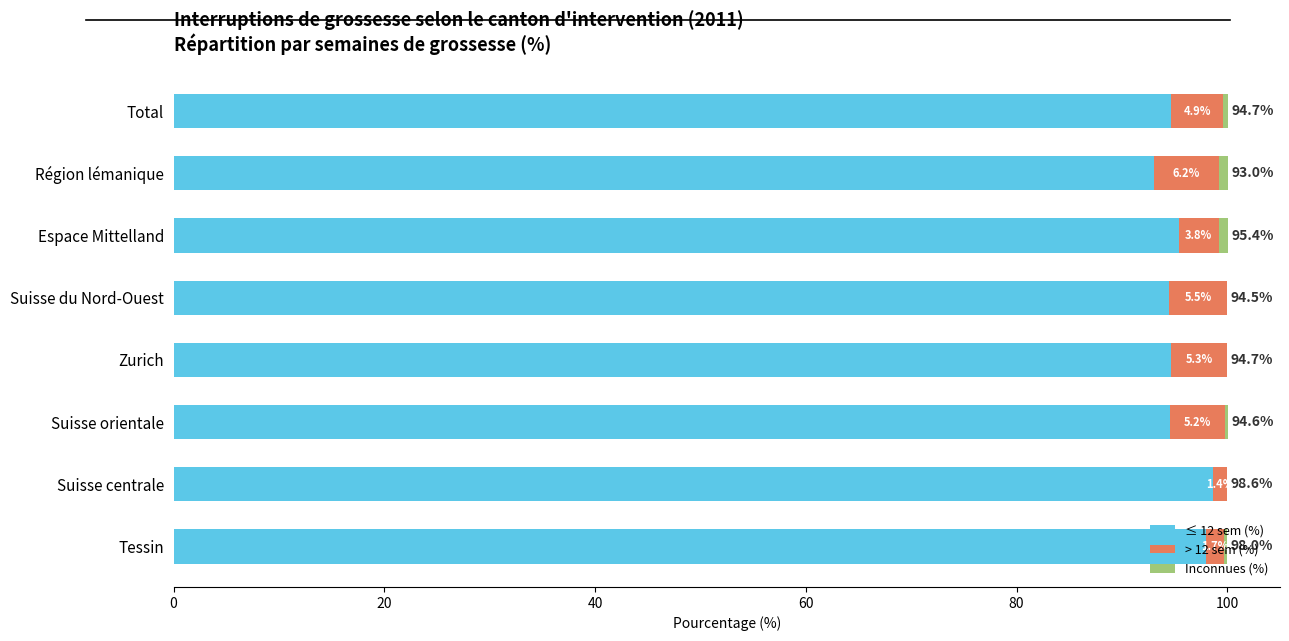

The value of ≤ 12 sem (%) at Suisse du Nord-Ouest is 94.5. True or false?

True